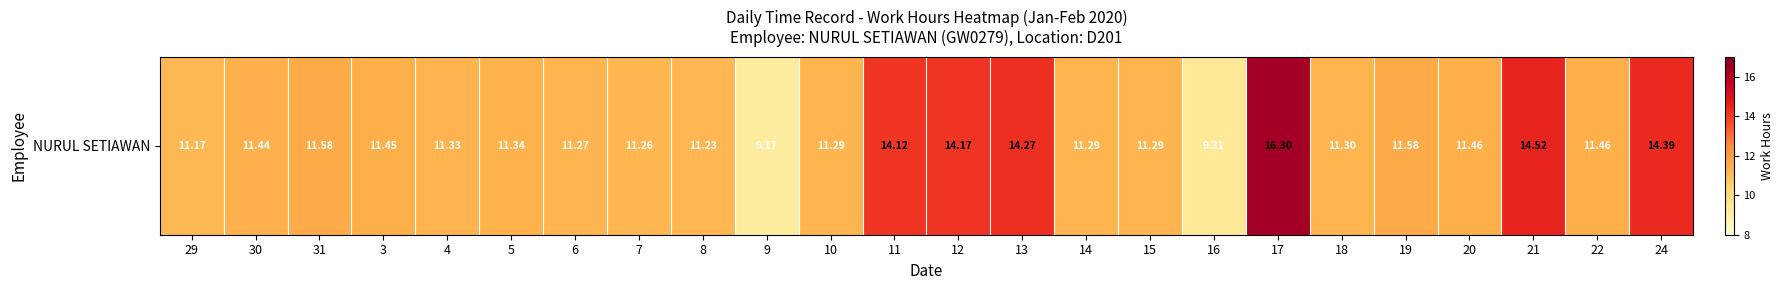

What is the greatest value displayed?

16.3